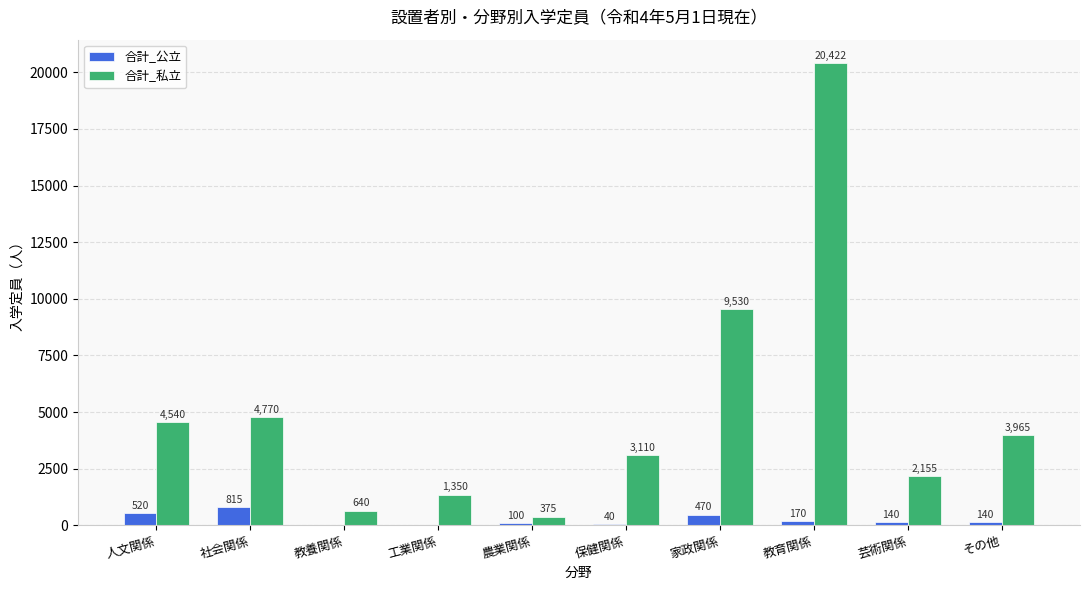

Where does the 合計_公立 series first go above 140?

人文関係